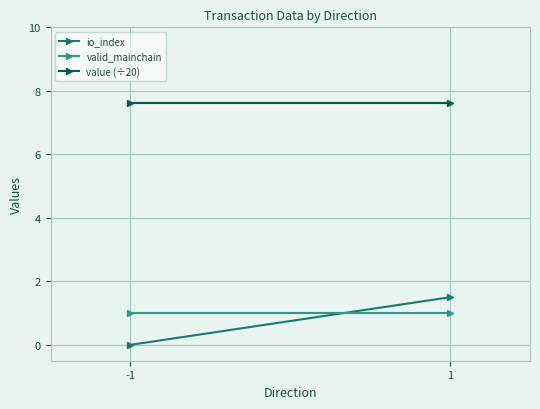

Reading right to left, list all the values displayed in this chart.

io_index: 1=1.5	-1=0.0
valid_mainchain: 1=1.0	-1=1.0
value (÷20): 1=7.6	-1=7.6